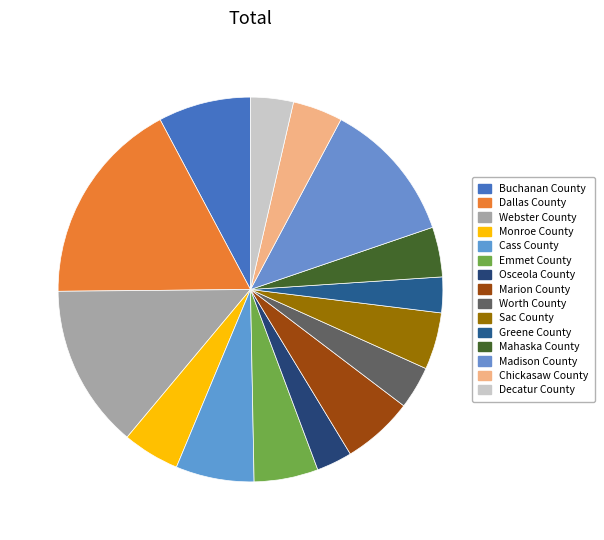

What is the largest slice in the pie chart?

Dallas County